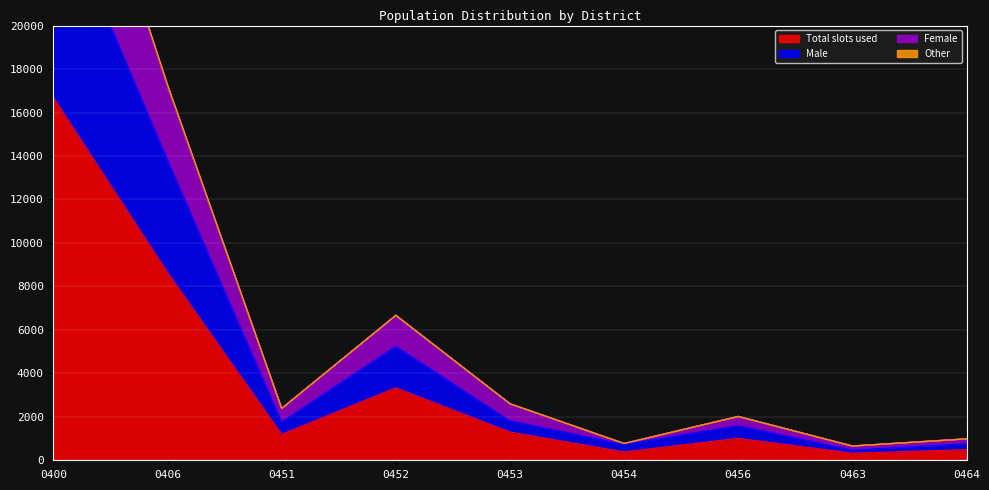

What is the maximum value for Total slots used?

16681